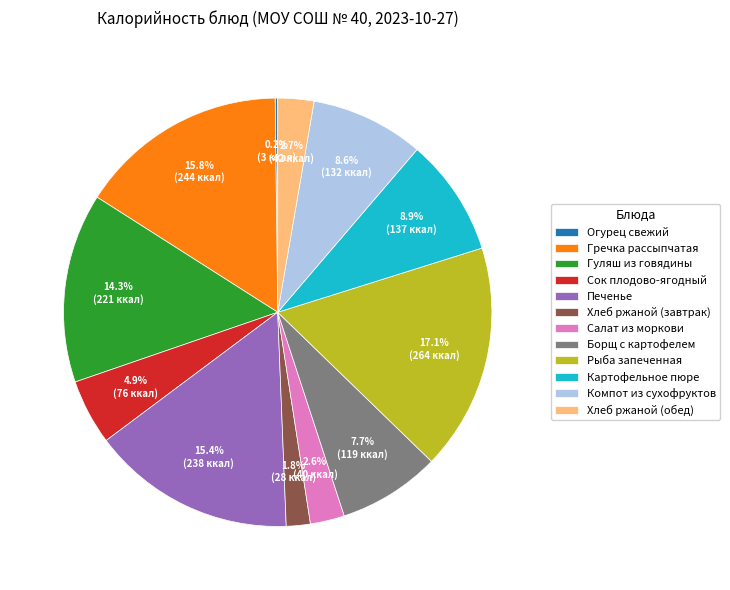

Is there any slice that represents more than half of the pie?

No